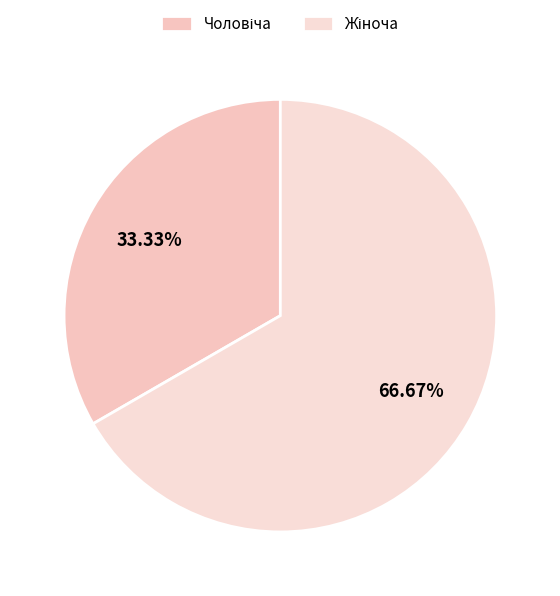

Rank the categories by value from highest to lowest.

Жіноча, Чоловіча